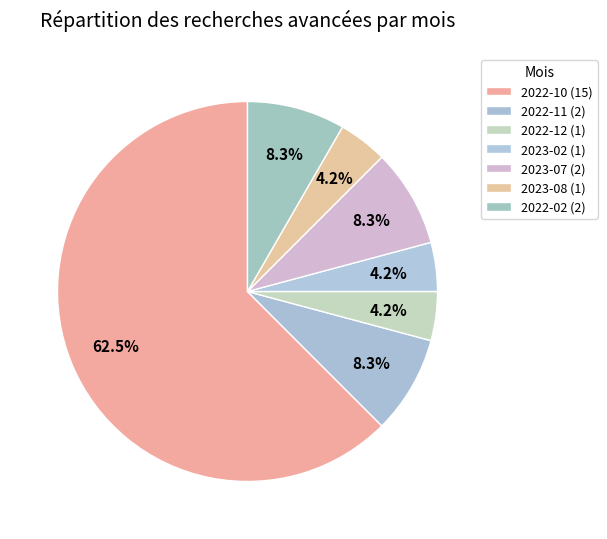

Which category accounts for the majority?

2022-10